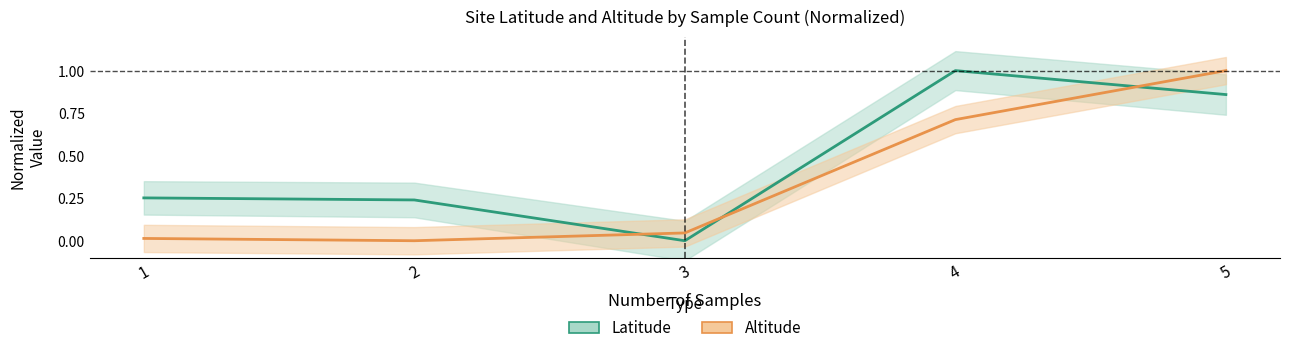

Rank the series at 5 from highest to lowest value.

Altitude (normalized), Latitude (normalized)